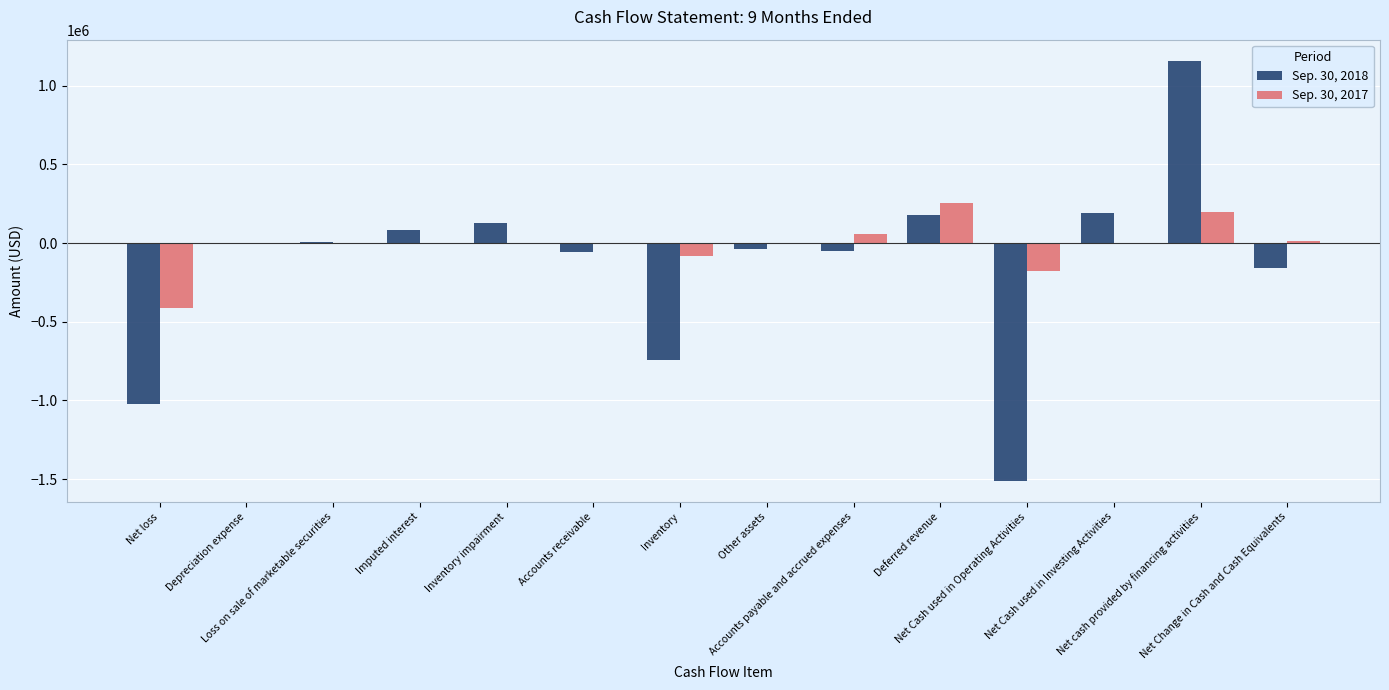

How many series are shown in this chart?

2